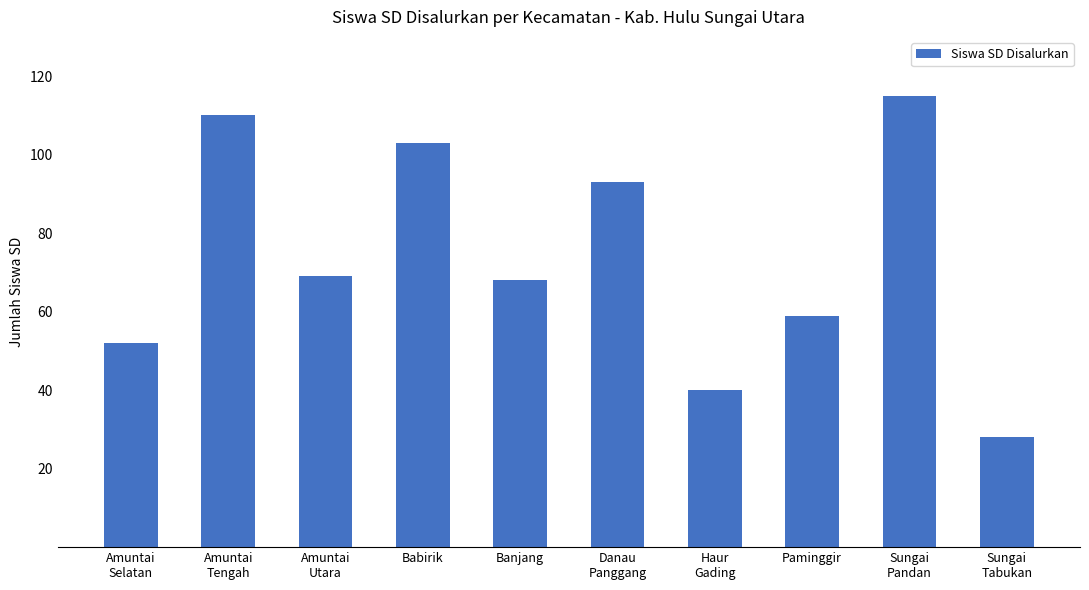

Reading left to right, transcribe all the data shown in this chart.

52	110	69	103	68	93	40	59	115	28